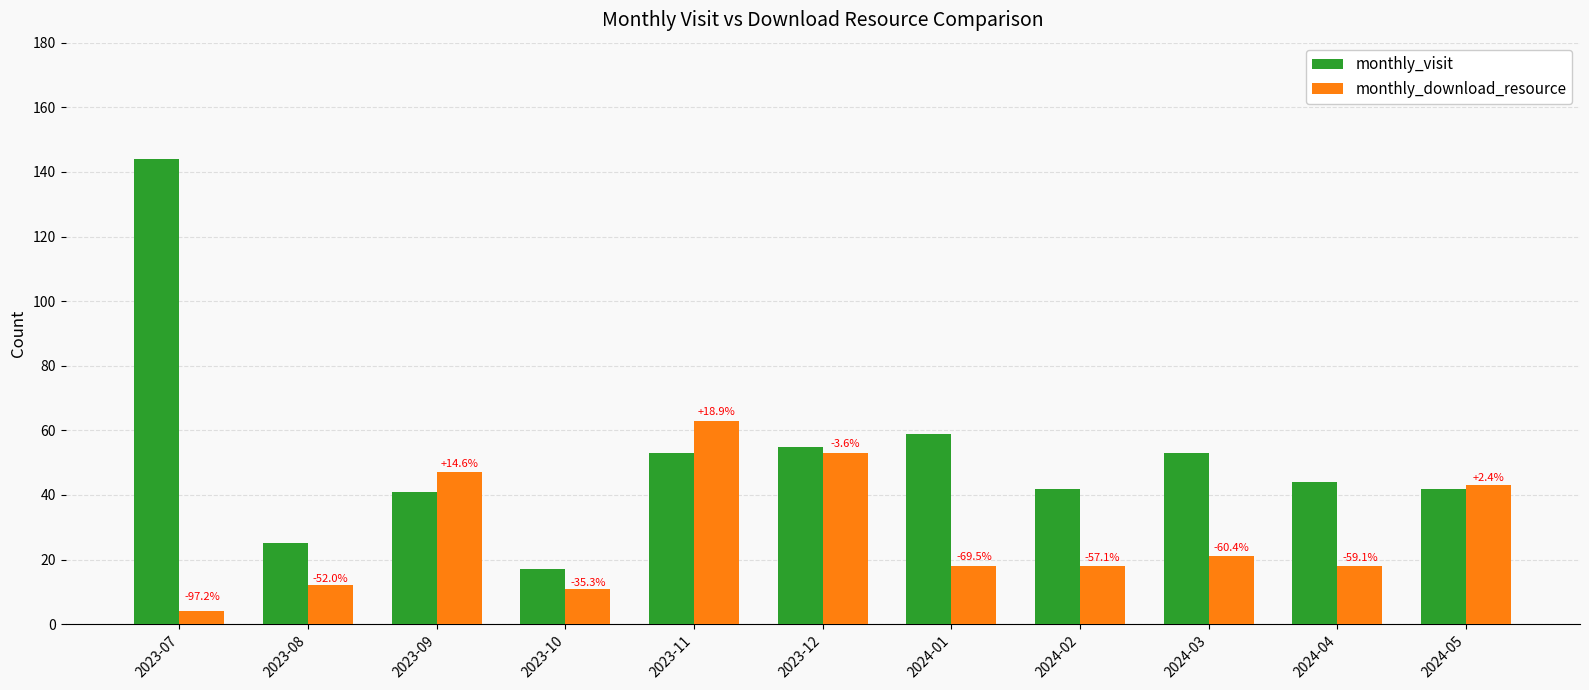

Does the chart contain any negative values?

No